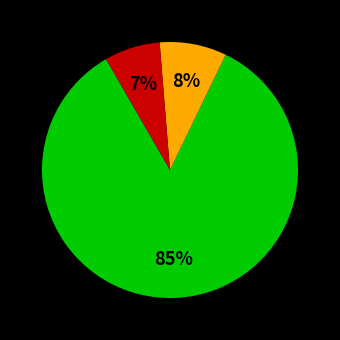

To the nearest percent, what is the average slice percentage?

33%